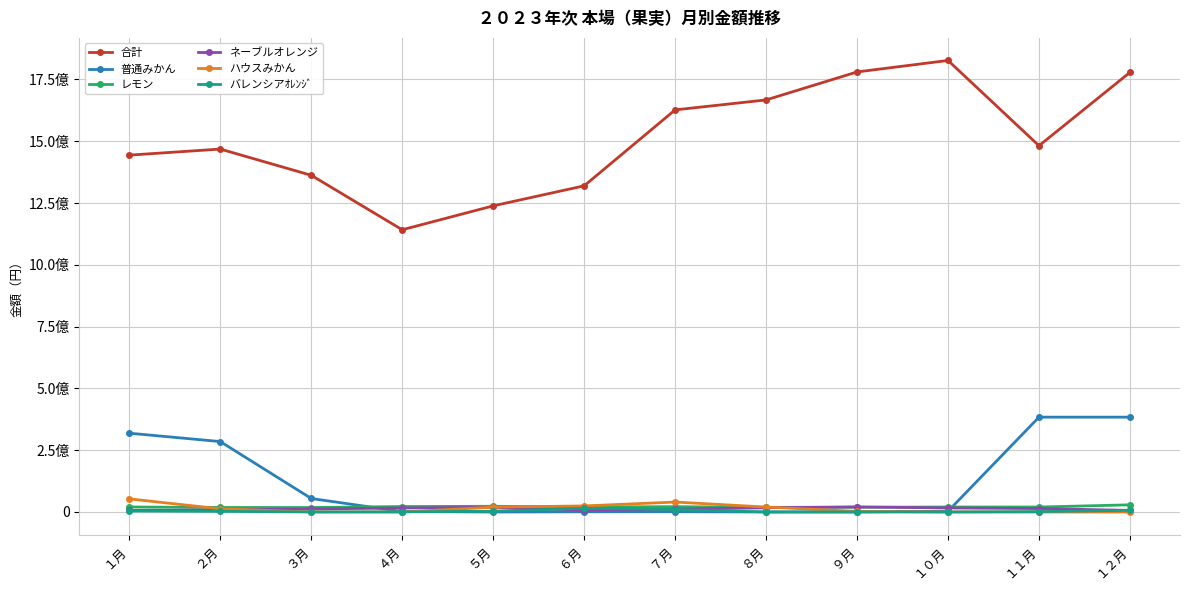

What are all the series names shown in the legend?

合計, 普通みかん, レモン, ネーブルオレンジ, ハウスみかん, バレンシアｵﾚﾝｼﾞ